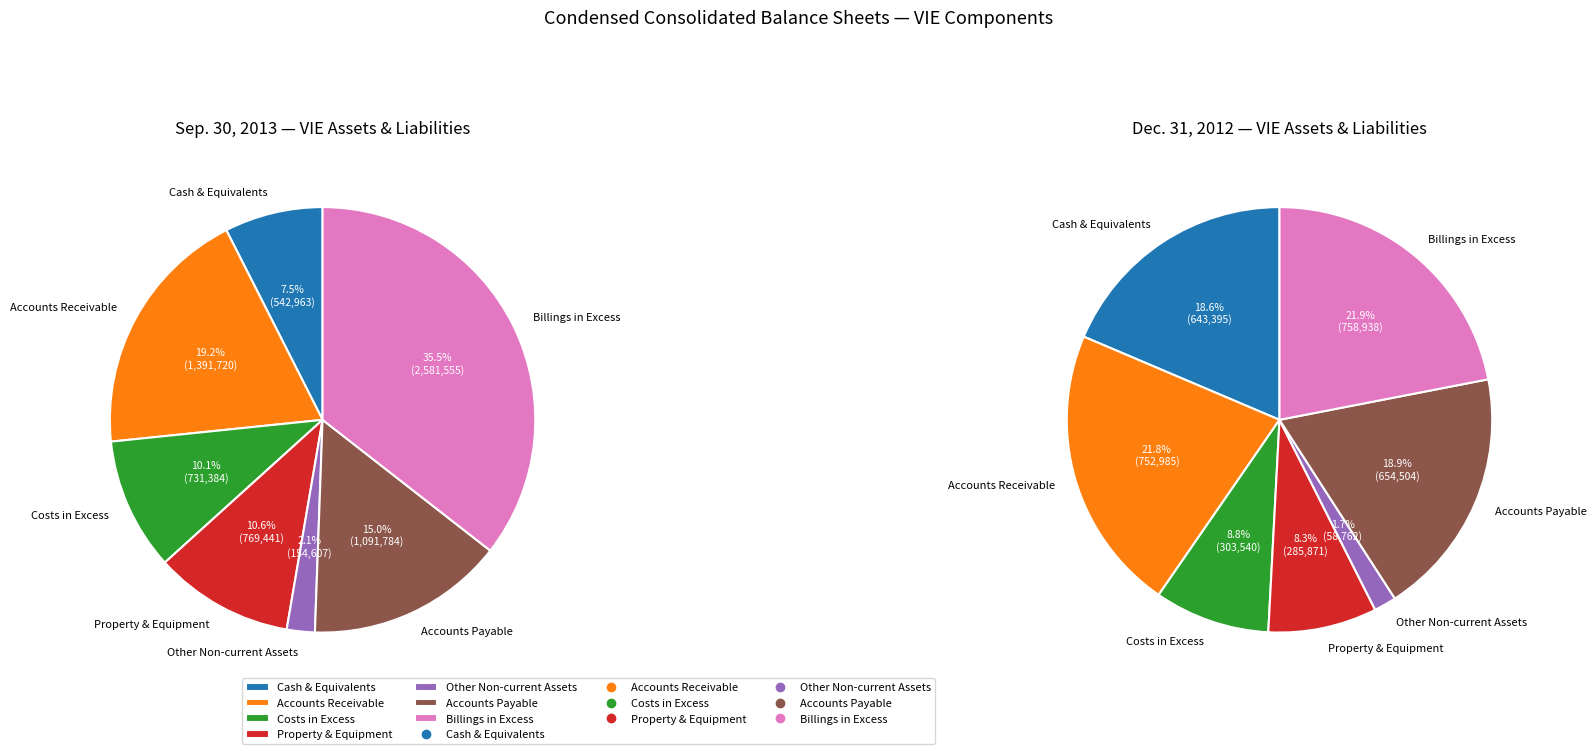

To the nearest percent, what is the difference between the largest and smallest slice percentages?

33%